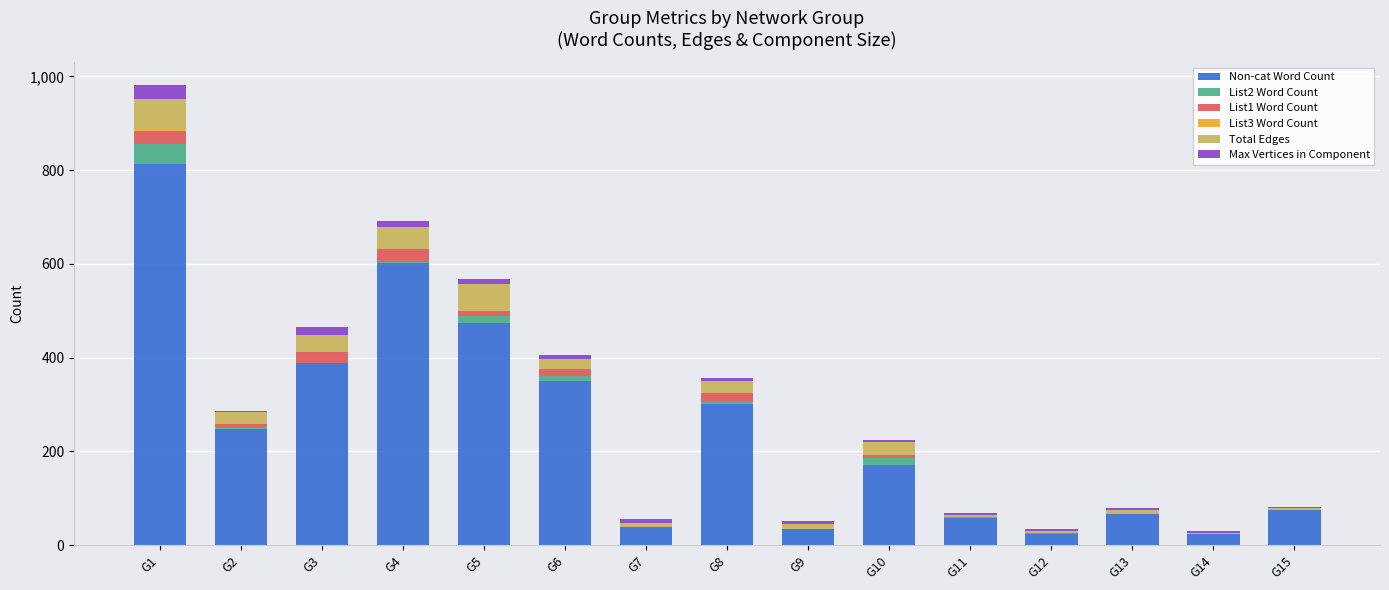

At which category is the sum across all series the highest?

G1